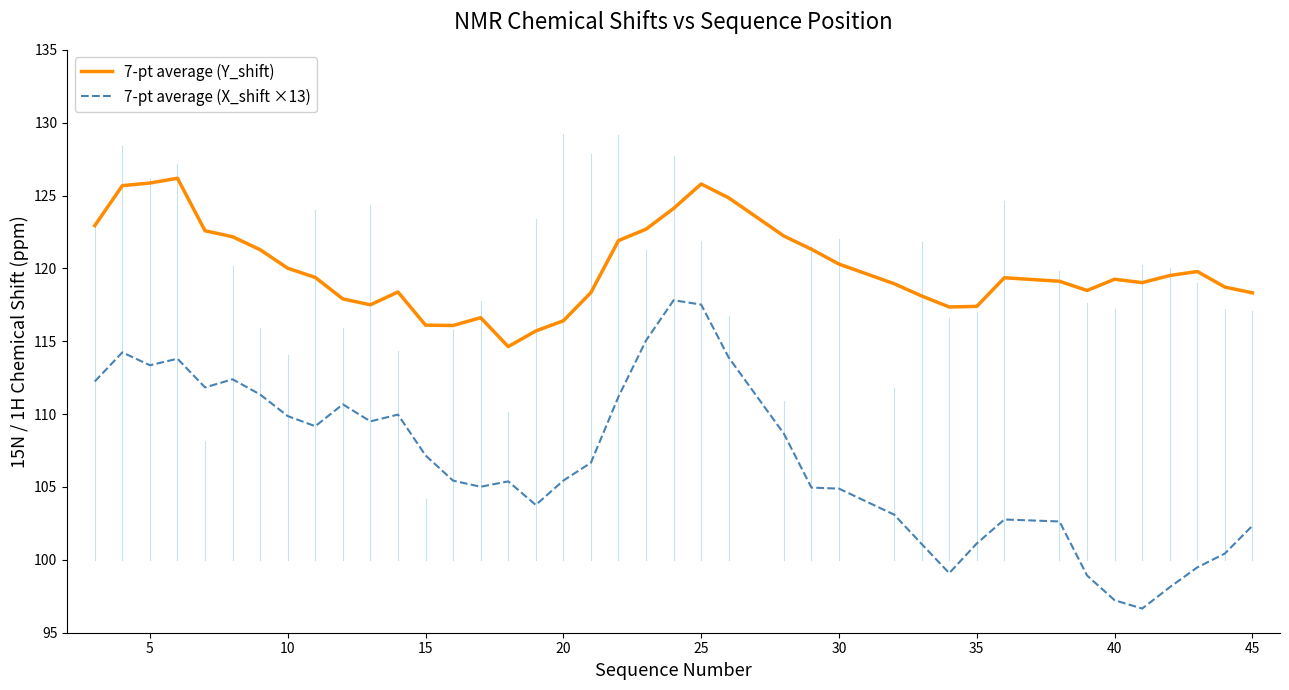

Does the chart display data point markers on the line(s)?

No